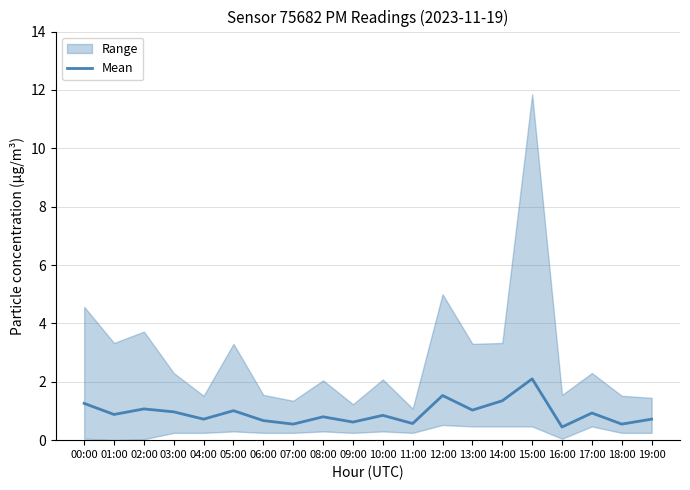

How many interior local valleys (lower than both neighbors) does the data have?

8